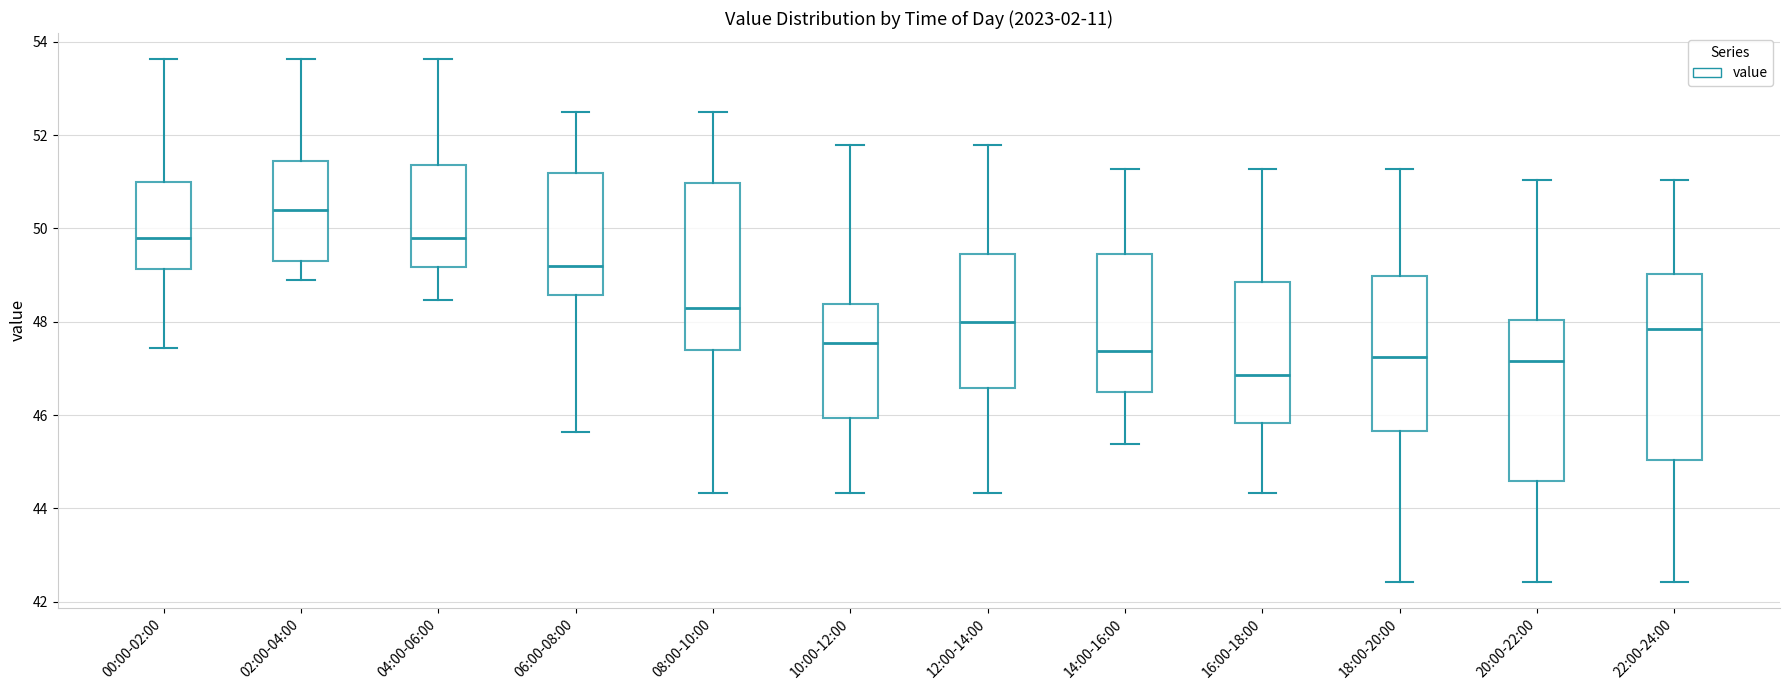

Reading left to right, transcribe this box plot: for each box, give where its median line is, the range the box spans, and where its two whiskers end, as read against the y-axis. The values are not printed on the chart, so give them approximately, as read against the axis.

00:00-02:00: median 49.8, box 49.2 to 51.0, whiskers 47.4 to 53.6
02:00-04:00: median 50.4, box 49.2 to 51.4, whiskers 49.0 to 53.6
04:00-06:00: median 49.8, box 49.2 to 51.4, whiskers 48.4 to 53.6
06:00-08:00: median 49.2, box 48.6 to 51.2, whiskers 45.6 to 52.6
08:00-10:00: median 48.2, box 47.4 to 51.0, whiskers 44.4 to 52.6
10:00-12:00: median 47.6, box 46.0 to 48.4, whiskers 44.4 to 51.8
12:00-14:00: median 48.0, box 46.6 to 49.4, whiskers 44.4 to 51.8
14:00-16:00: median 47.4, box 46.4 to 49.4, whiskers 45.4 to 51.2
16:00-18:00: median 46.8, box 45.8 to 48.8, whiskers 44.4 to 51.2
18:00-20:00: median 47.2, box 45.6 to 49.0, whiskers 42.4 to 51.2
20:00-22:00: median 47.2, box 44.6 to 48.0, whiskers 42.4 to 51.0
22:00-24:00: median 47.8, box 45.0 to 49.0, whiskers 42.4 to 51.0